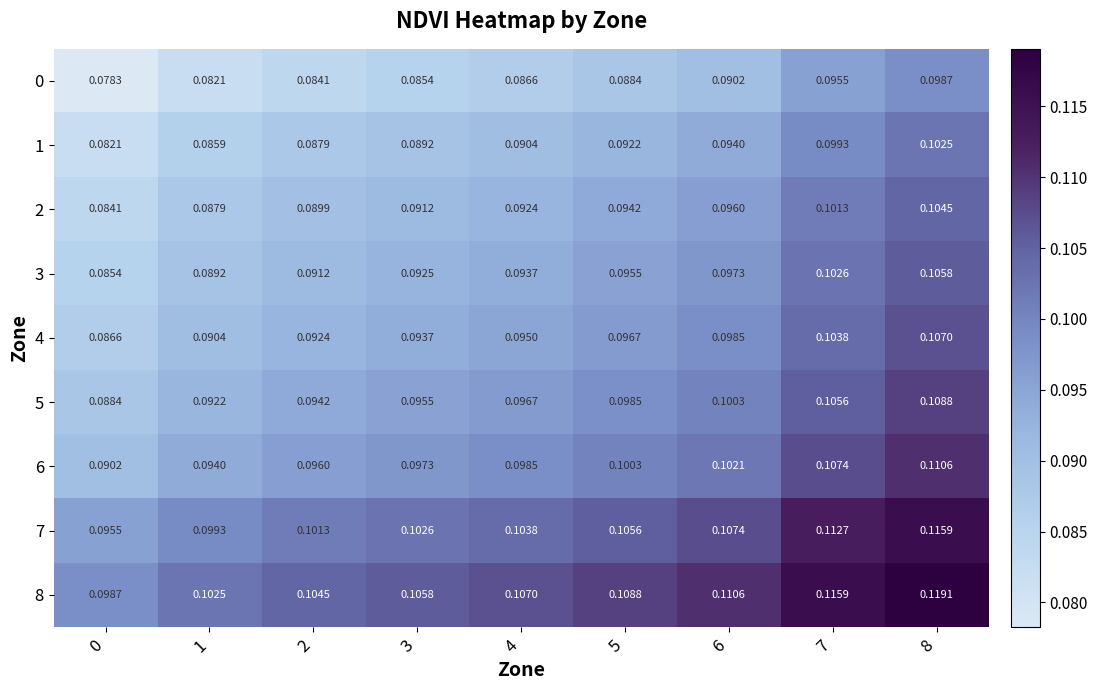

Reading left to right, list all the values displayed in this chart.

0: 0=0.1	1=0.1	2=0.1	3=0.1	4=0.1	5=0.1	6=0.1	7=0.1	8=0.1
1: 0=0.1	1=0.1	2=0.1	3=0.1	4=0.1	5=0.1	6=0.1	7=0.1	8=0.1
2: 0=0.1	1=0.1	2=0.1	3=0.1	4=0.1	5=0.1	6=0.1	7=0.1	8=0.1
3: 0=0.1	1=0.1	2=0.1	3=0.1	4=0.1	5=0.1	6=0.1	7=0.1	8=0.1
4: 0=0.1	1=0.1	2=0.1	3=0.1	4=0.1	5=0.1	6=0.1	7=0.1	8=0.1
5: 0=0.1	1=0.1	2=0.1	3=0.1	4=0.1	5=0.1	6=0.1	7=0.1	8=0.1
6: 0=0.1	1=0.1	2=0.1	3=0.1	4=0.1	5=0.1	6=0.1	7=0.1	8=0.1
7: 0=0.1	1=0.1	2=0.1	3=0.1	4=0.1	5=0.1	6=0.1	7=0.1	8=0.1
8: 0=0.1	1=0.1	2=0.1	3=0.1	4=0.1	5=0.1	6=0.1	7=0.1	8=0.1